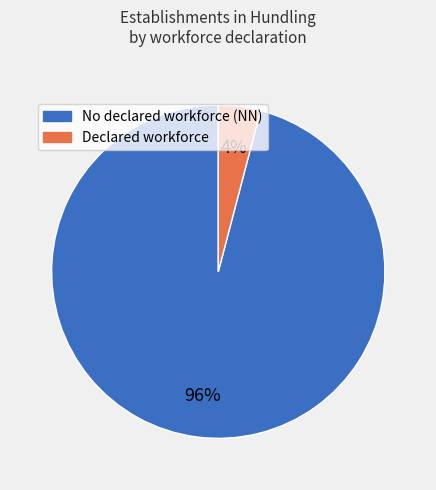

To the nearest percent, what is the average slice percentage?

50%